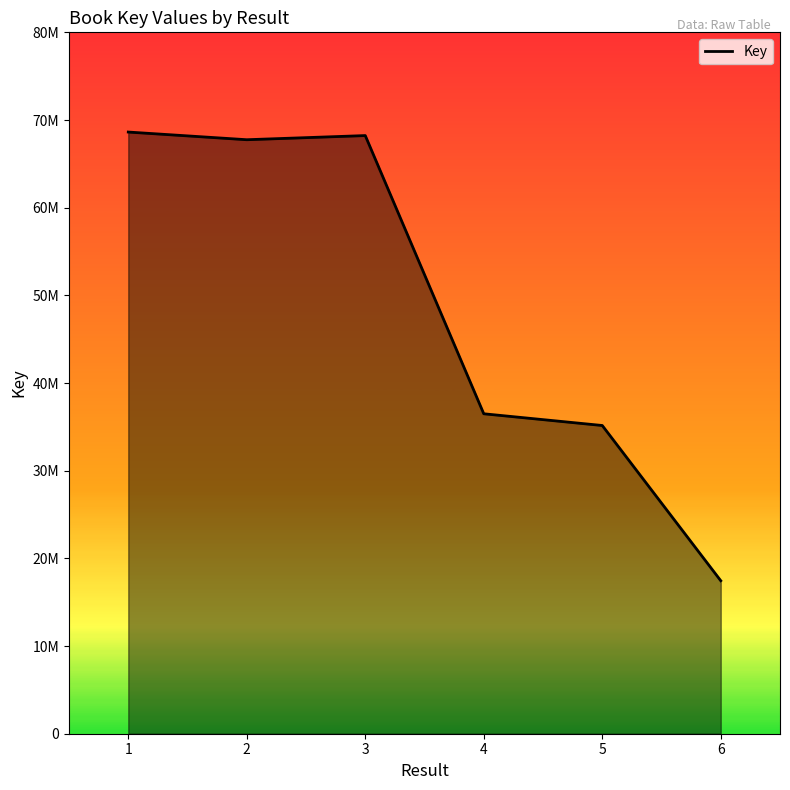

What is the sum of all values?

293702437